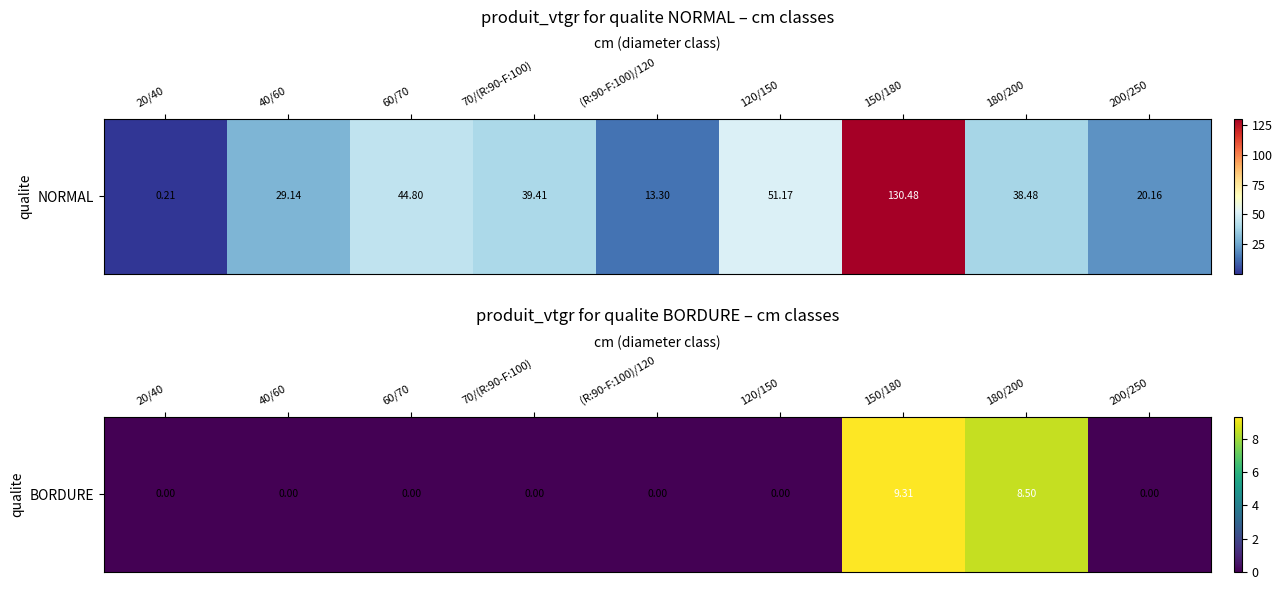

Between 120/150 and (R:90-F:100)/120, which is larger?

120/150